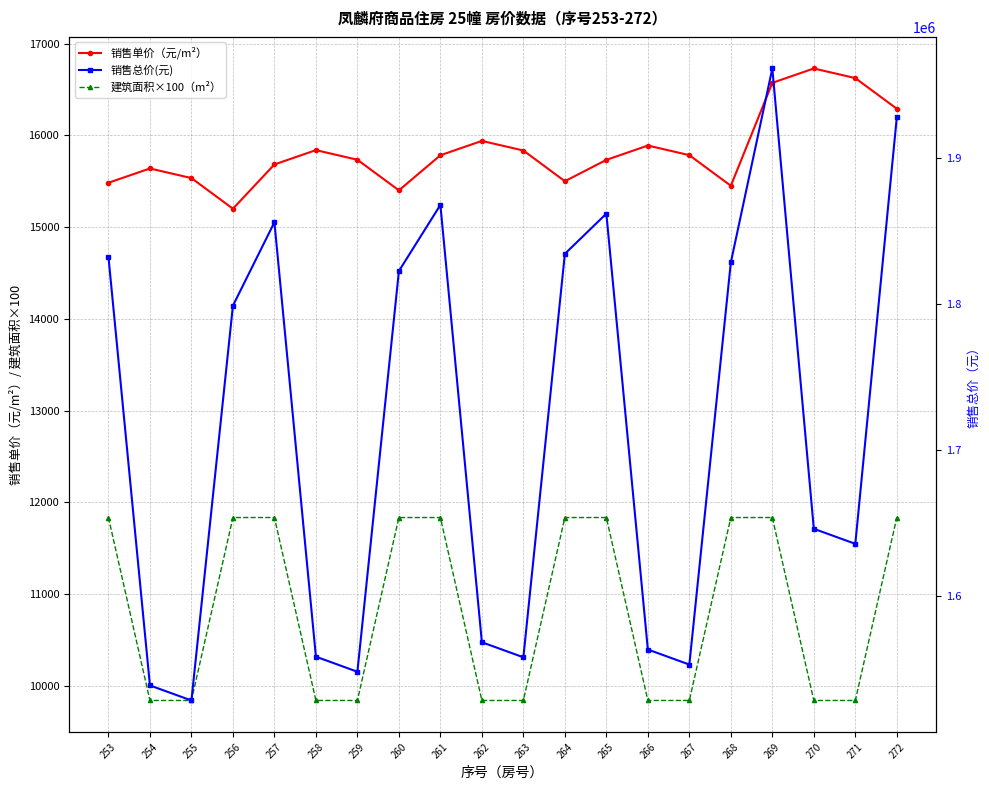

What is the value of the 销售总价(元) point at the 12th from the left?

1834168.0